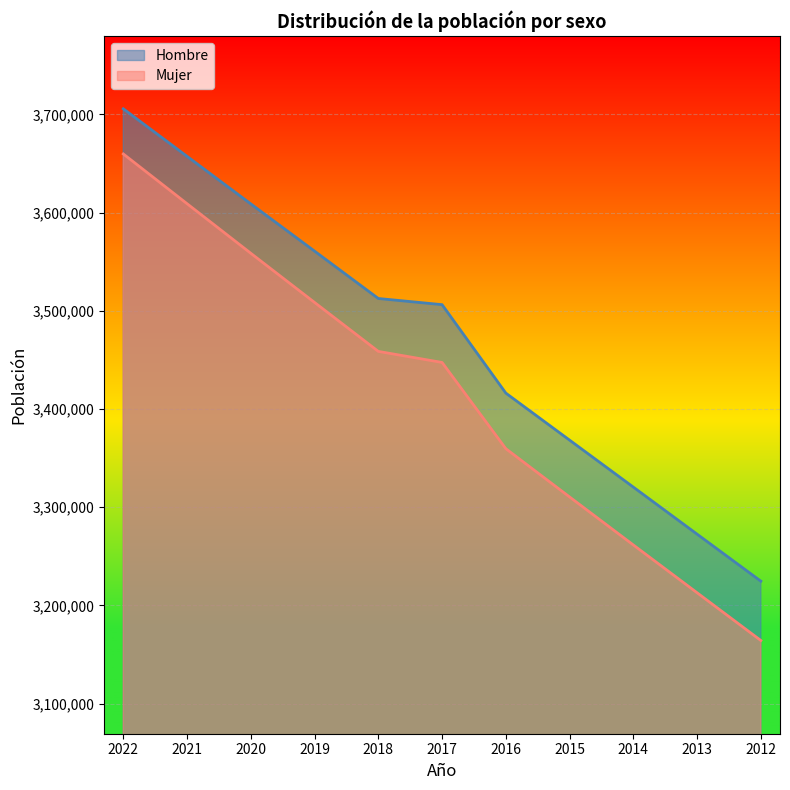

True or false: Hombre and Mujer intersect in this chart.

False